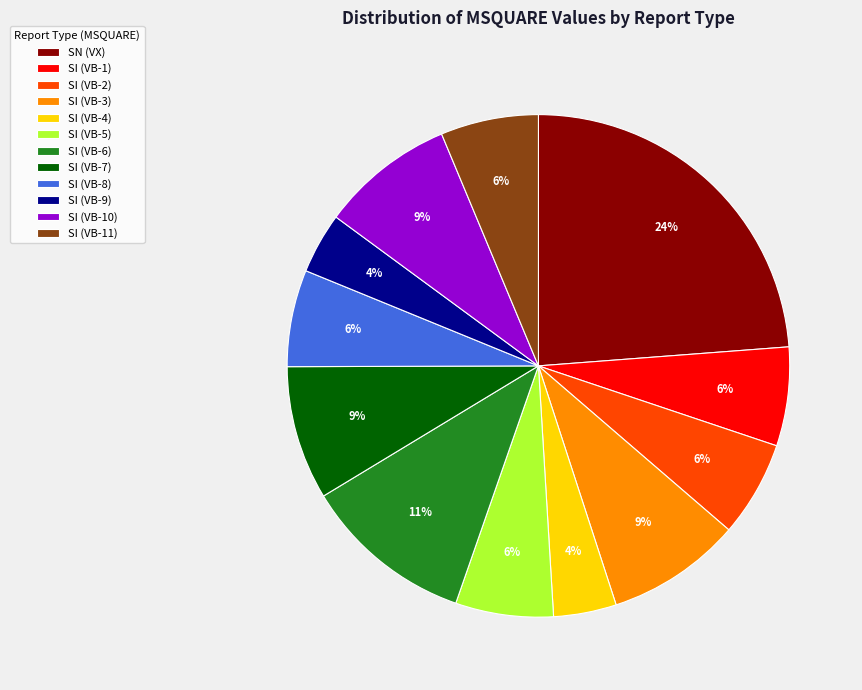

Between SI (VB-6) and SI (VB-3), which is larger?

SI (VB-6)